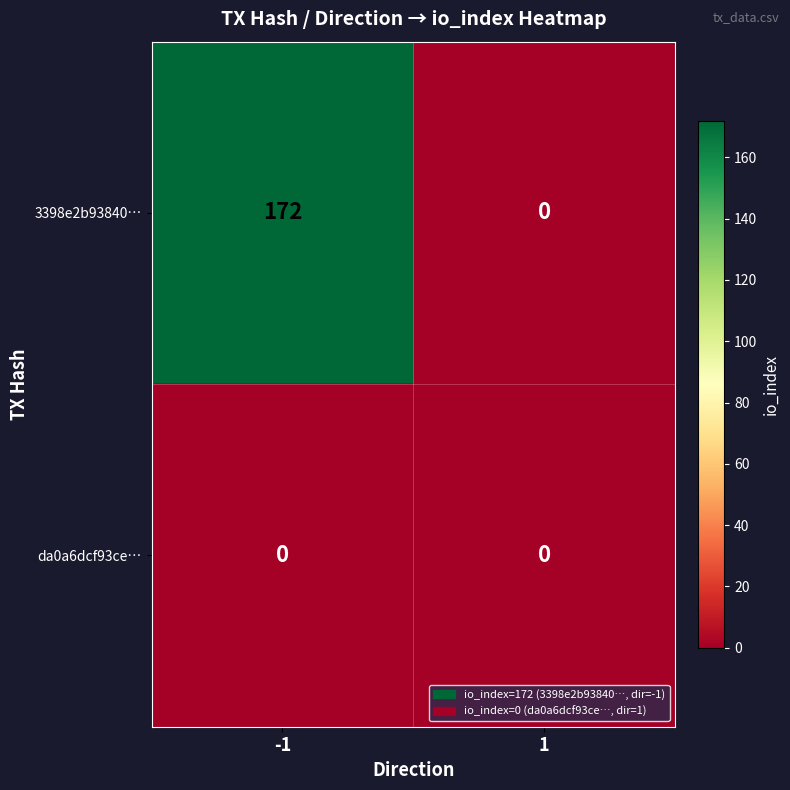

What is the greatest value displayed?

172